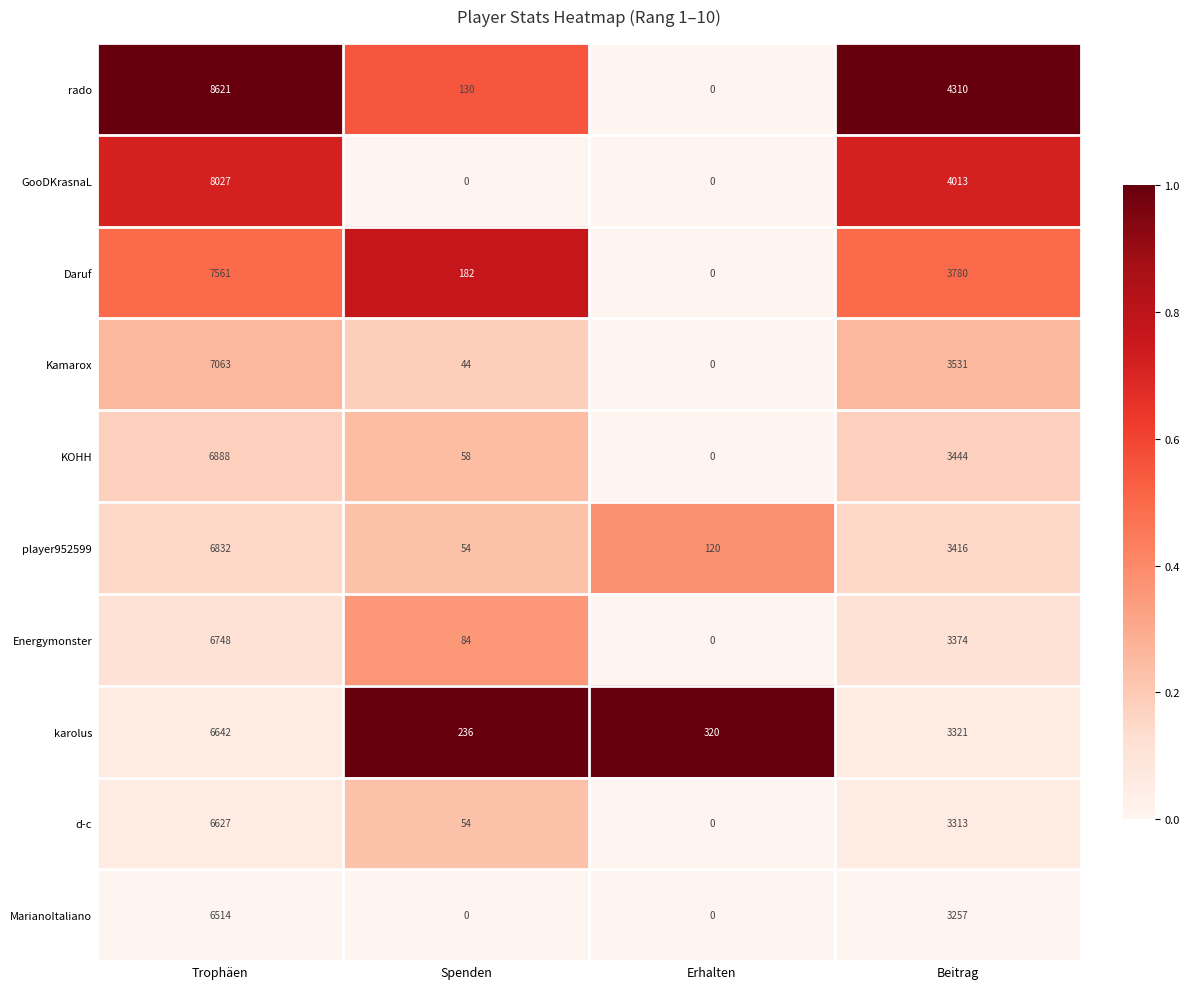

What is the average value of the MarianoItaliano series?

2443